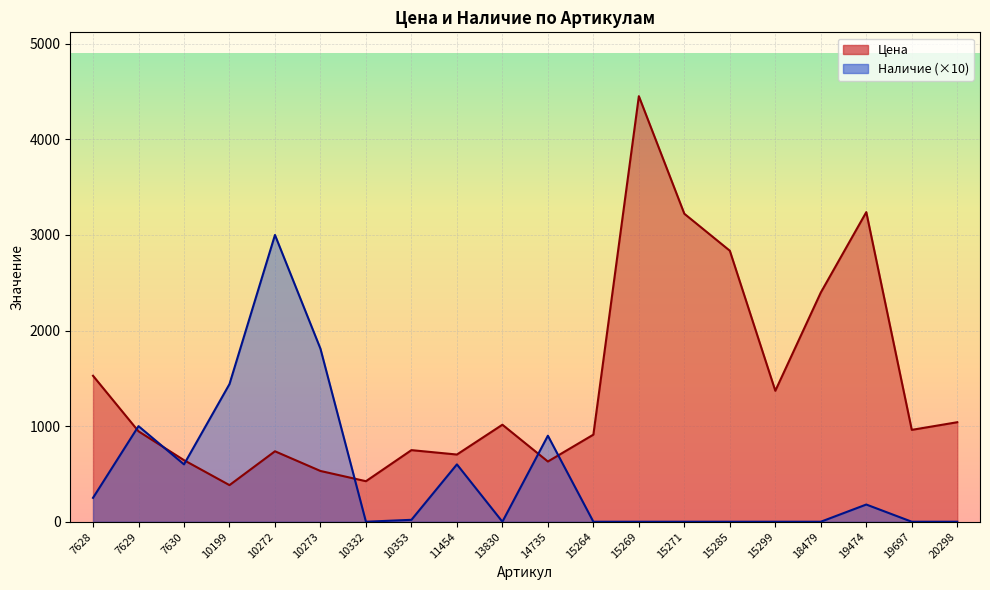

What is the difference between the Наличие values at 18479 and 11454?

600